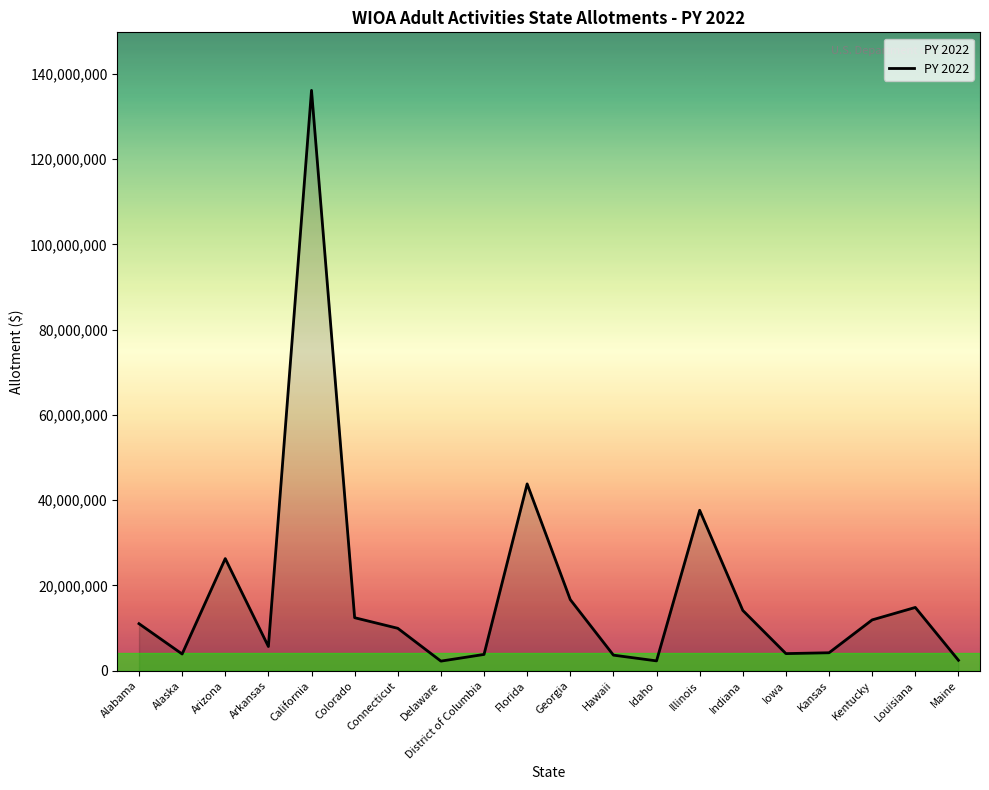

What is the minimum value shown in the chart?

2254630